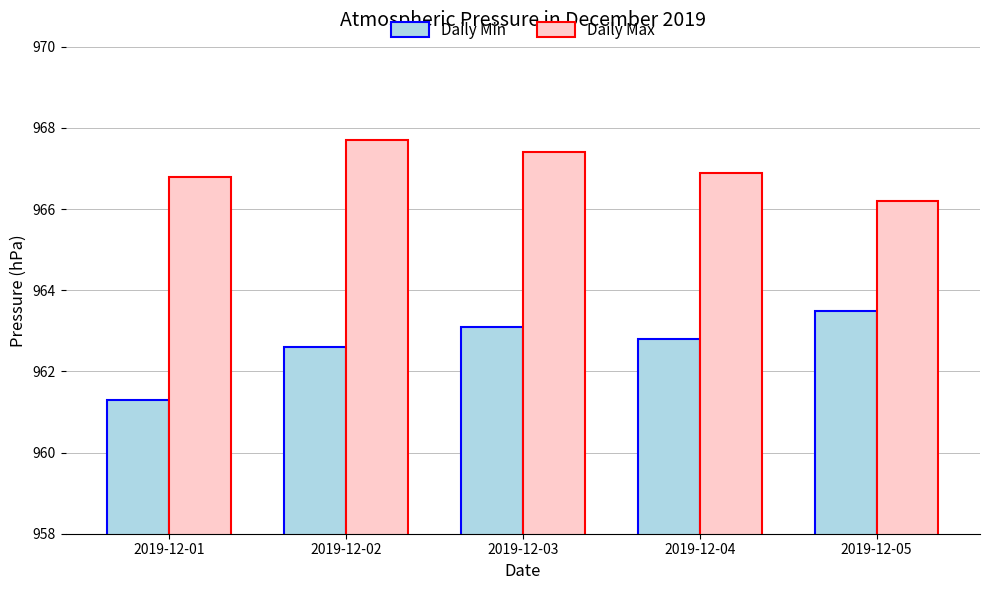

What is the difference between the maximum and second lowest values in the Daily Max series?

0.9